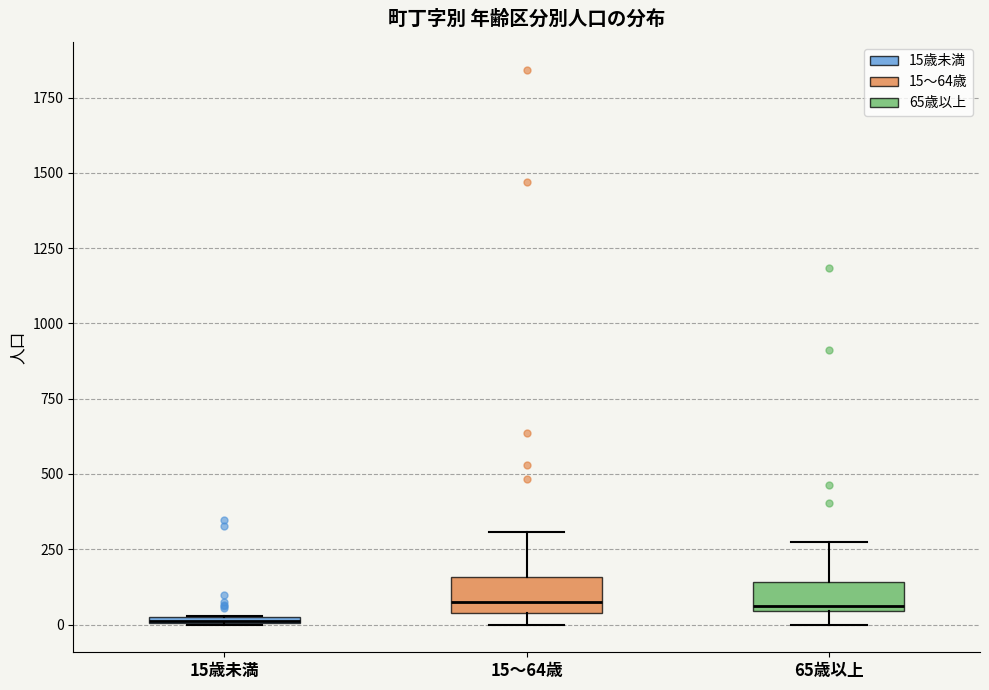

Where does the upper whisker of the box for 65歳以上 end on the y-axis? The values are not printed on the chart, so give them approximately, as read against the axis.

250